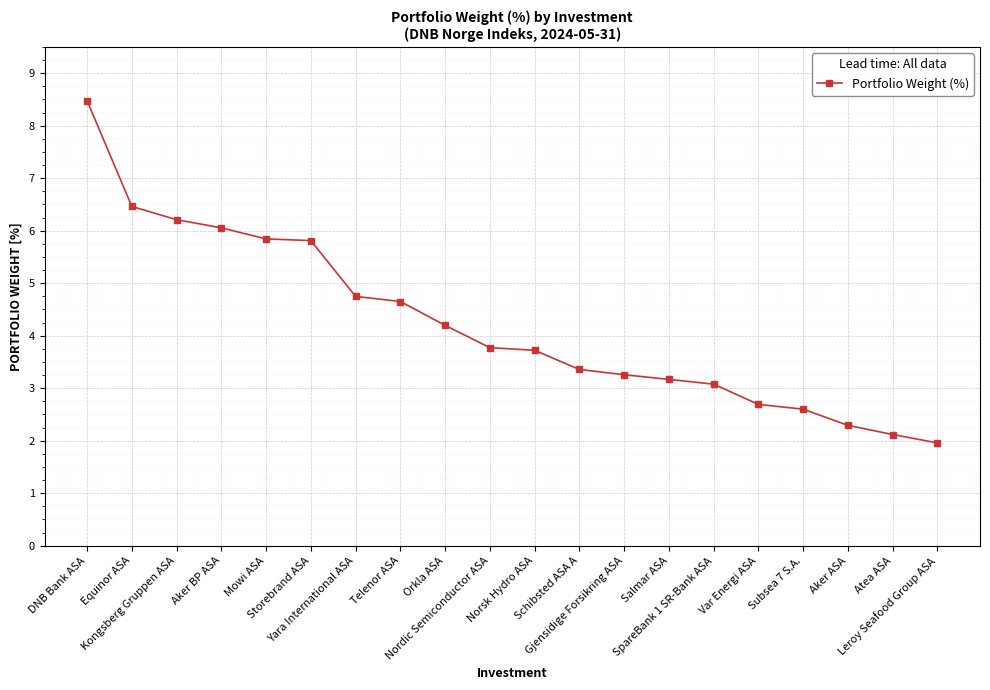

What is the label of the 12th point from the left?

Schibsted ASA A